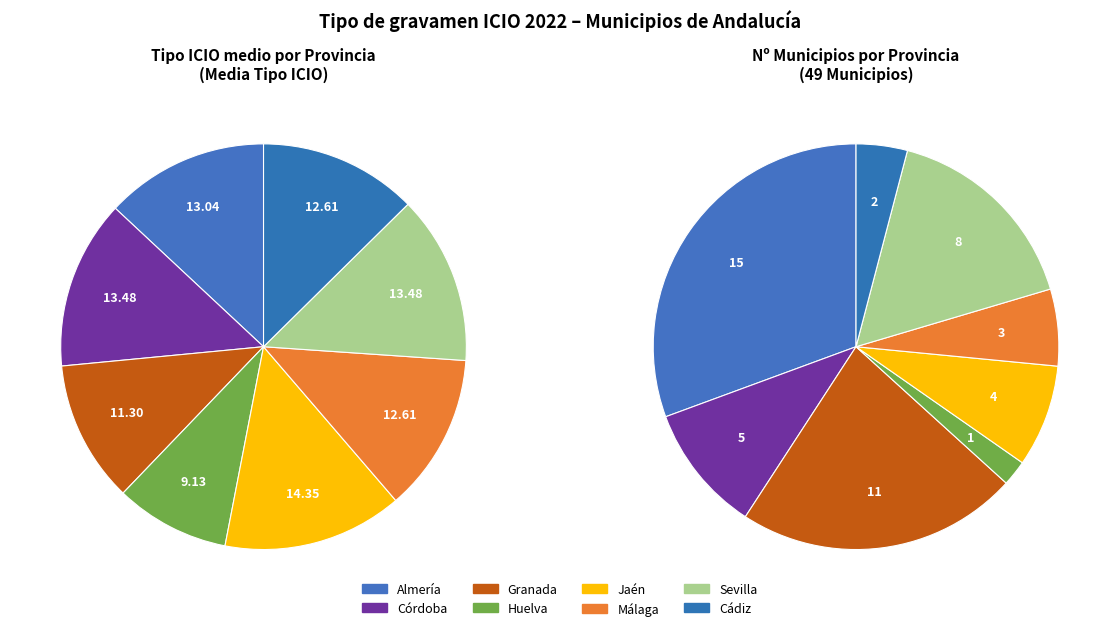

To the nearest percent, what is the average slice percentage?

12%